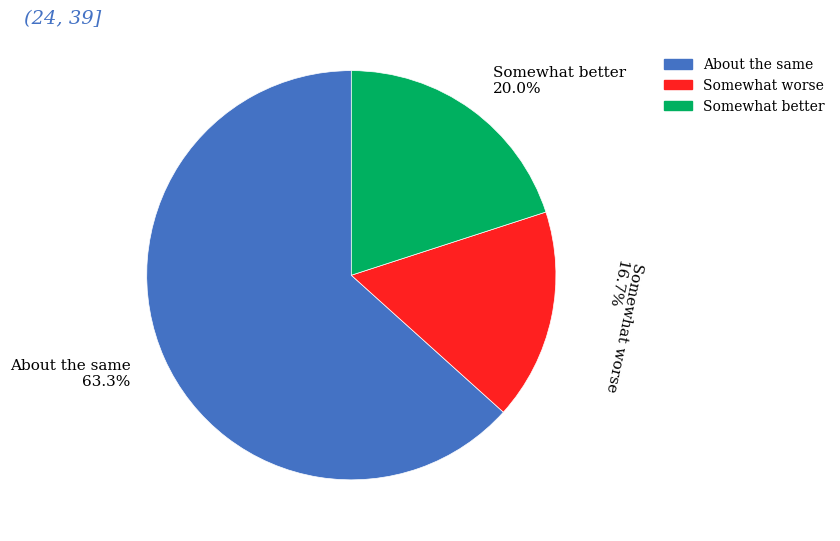

Rank the categories by value from lowest to highest.

Somewhat worse 16.7%, Somewhat better 20.0%, About the same 63.3%